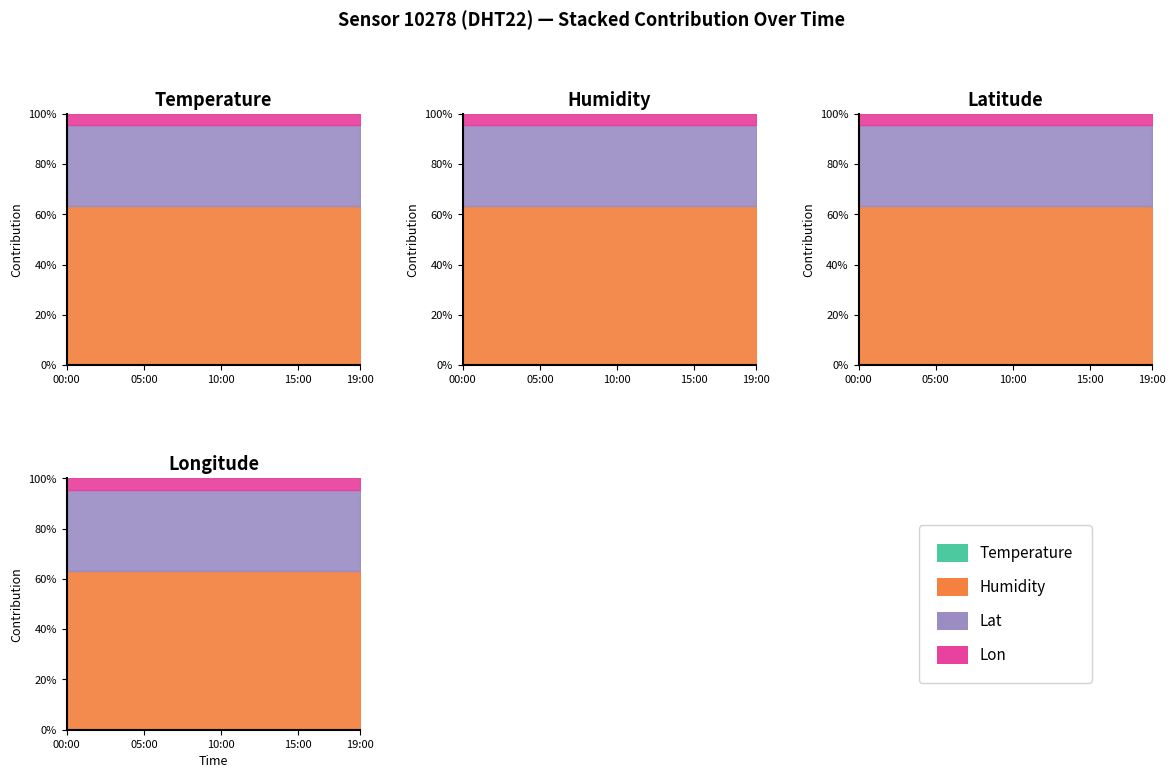

At which category is the sum across all series the highest?

00:00